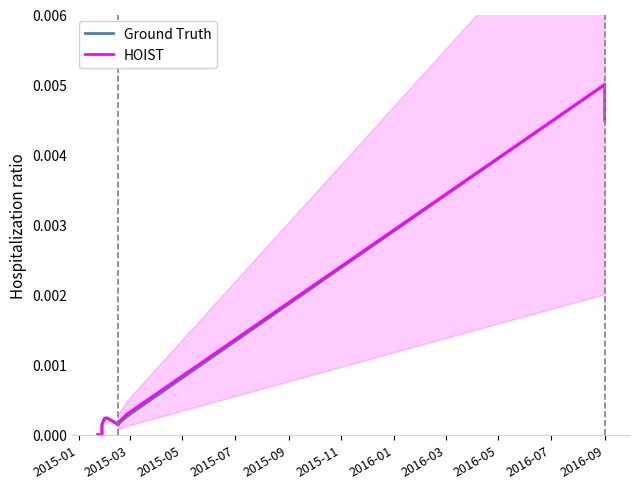

List the series in order of their peak value, lowest first.

Ground Truth, HOIST